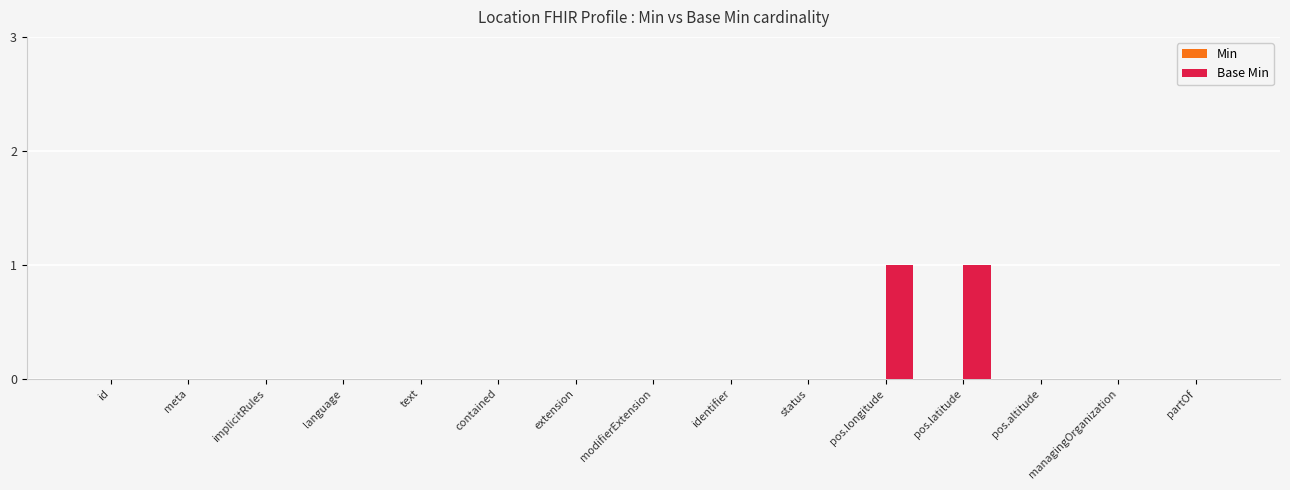

The chart shows a value of -1 at identifier. True or false?

False